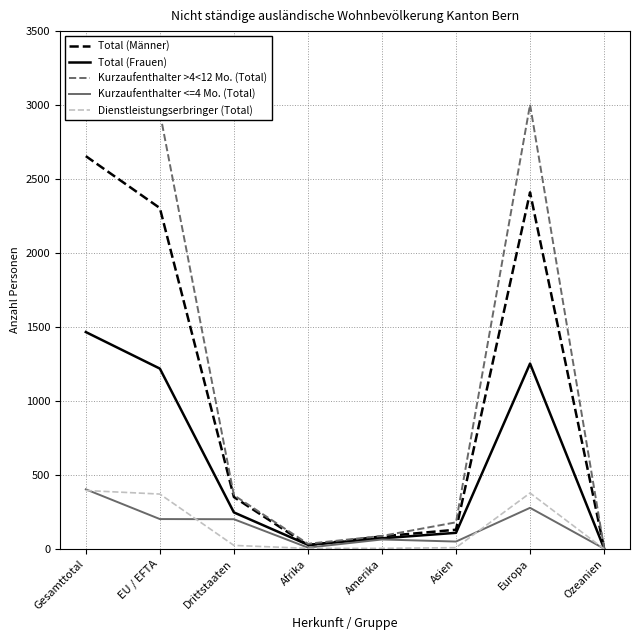

True or false: Kurzaufenthalter >4<12 Mo. (Total) has a value of 3003 at Europa.

True